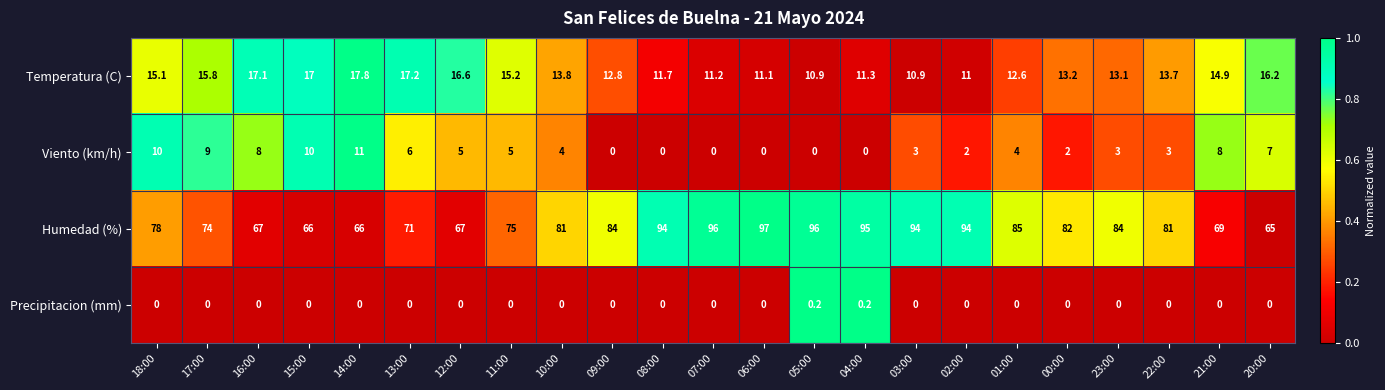

What is the difference between the highest and lowest values at 11:00?

75.0